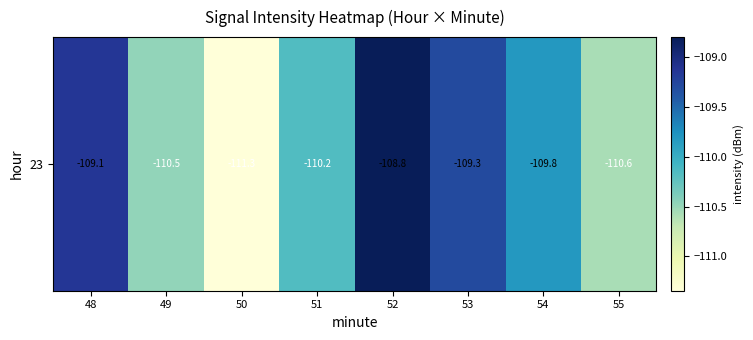

List the labels in order of value, smallest first.

50, 55, 49, 51, 54, 53, 48, 52